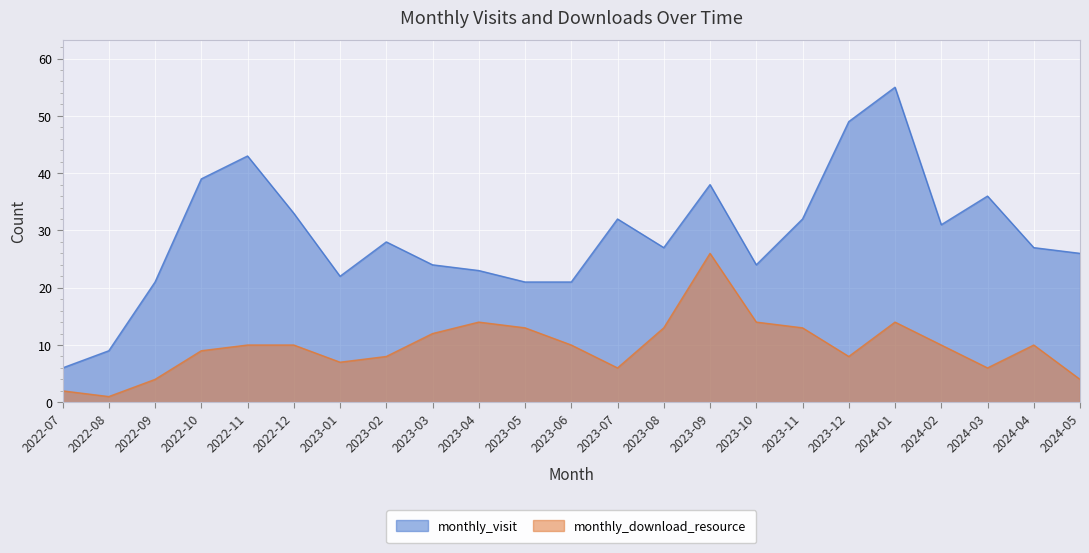

The value of monthly_download_resource at 2022-09 is 4. True or false?

True